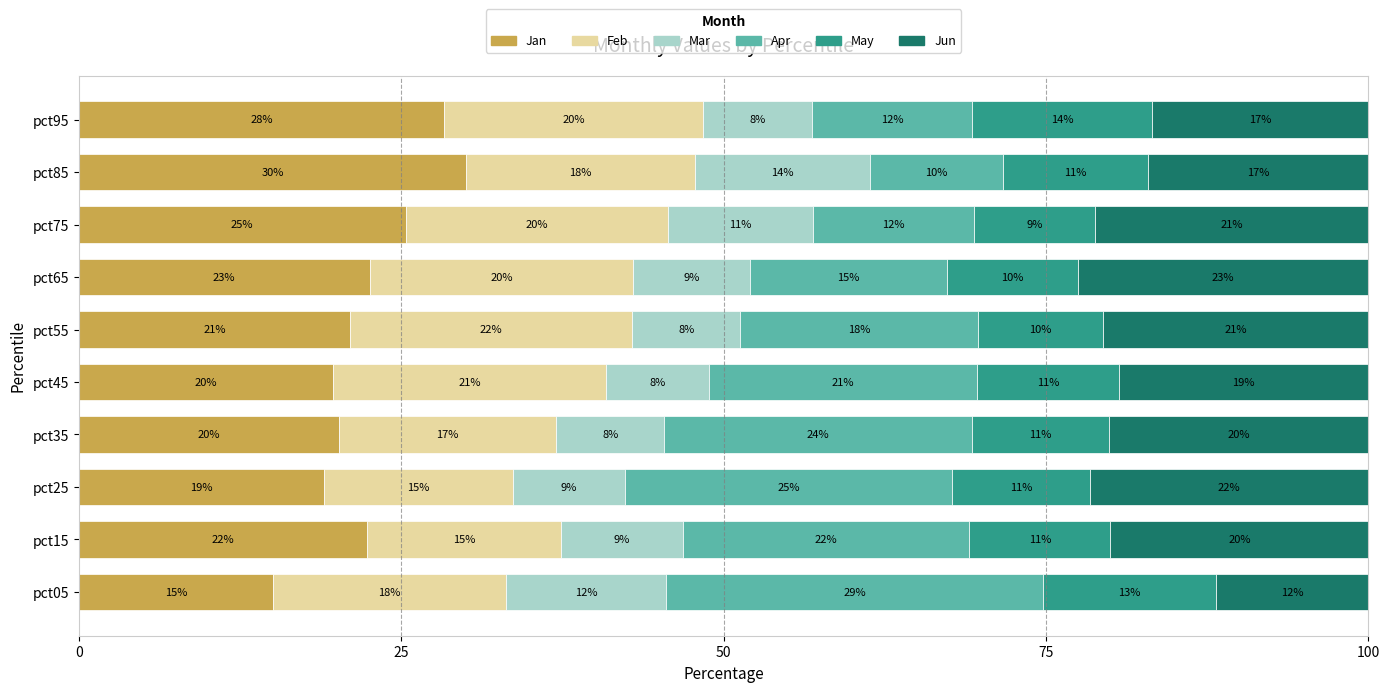

What is the maximum value for Jan?

30.0